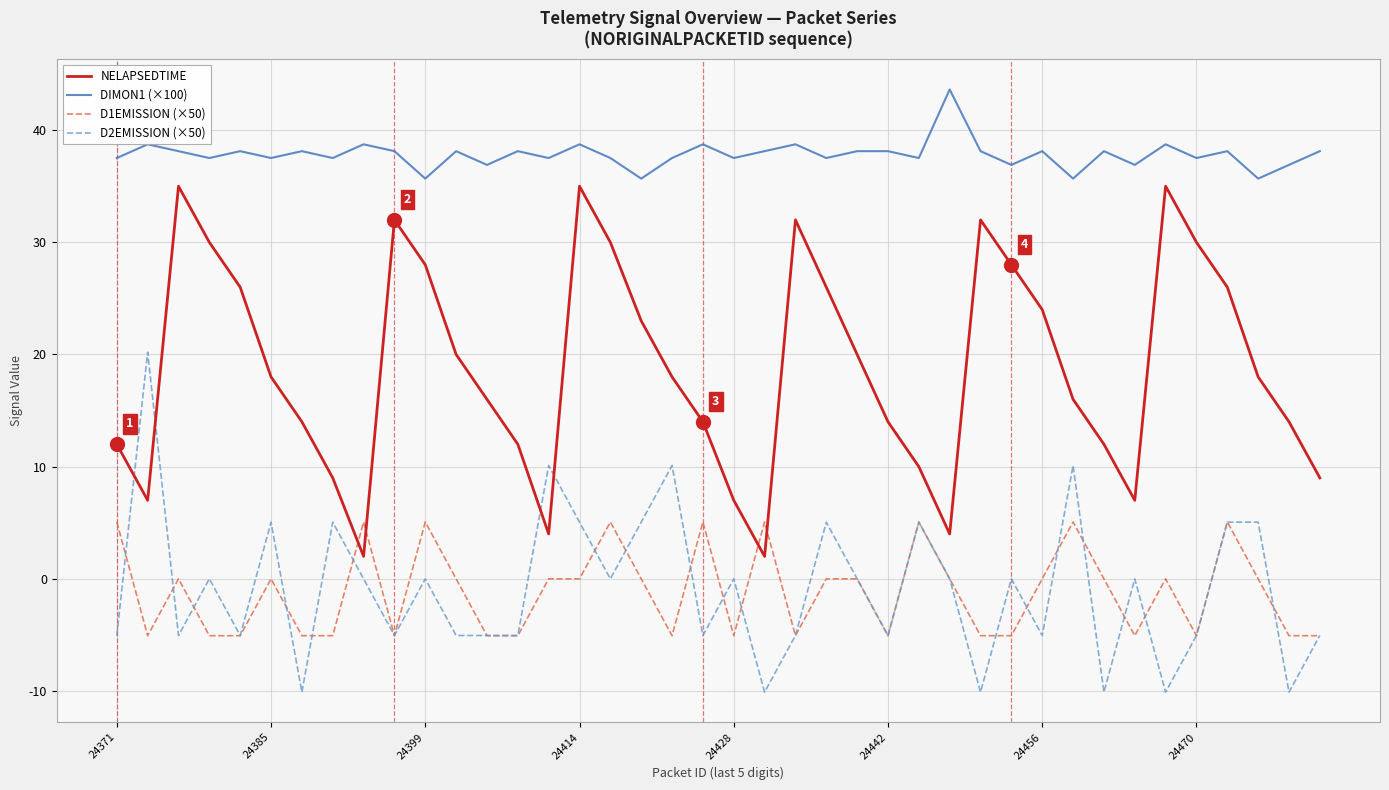

Is this an area chart (filled region under the line)?

No